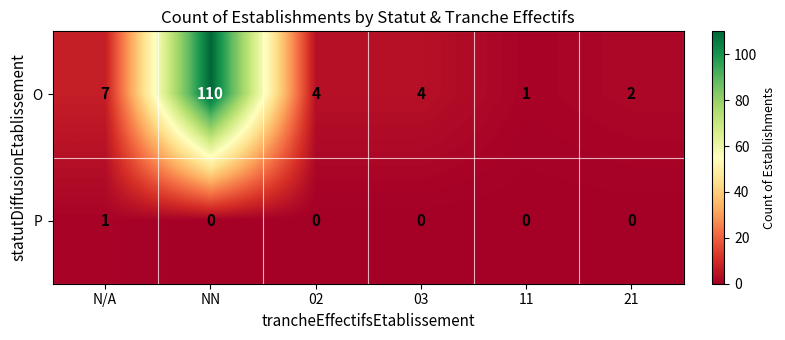

Count the number of data series in this chart.

2